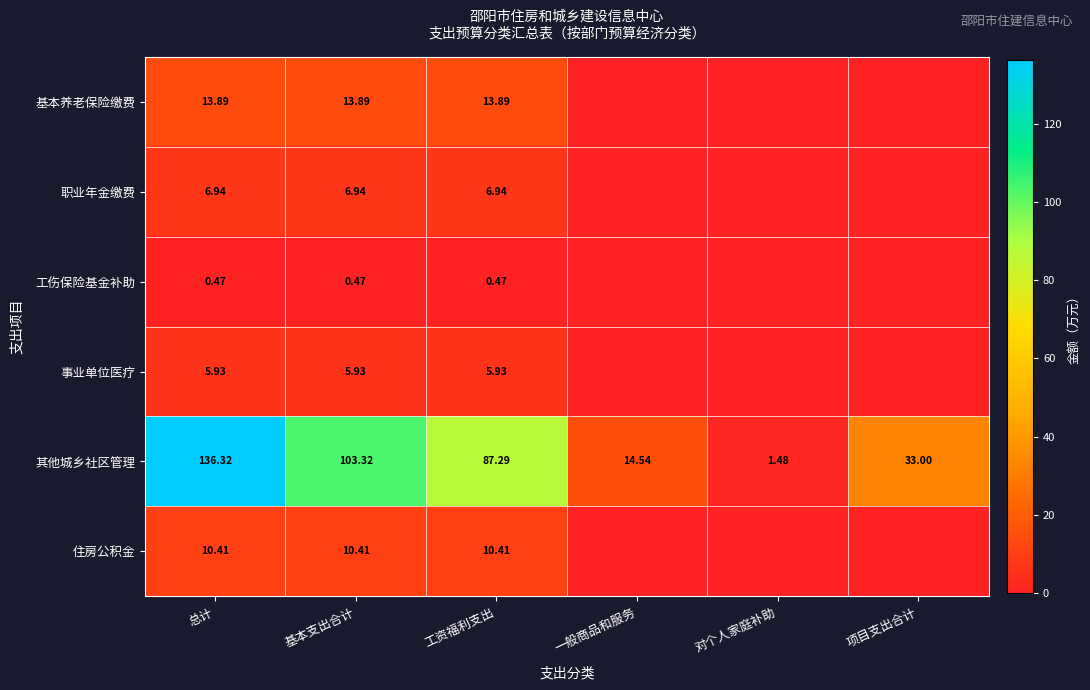

At which category is the sum across all series the highest?

总计